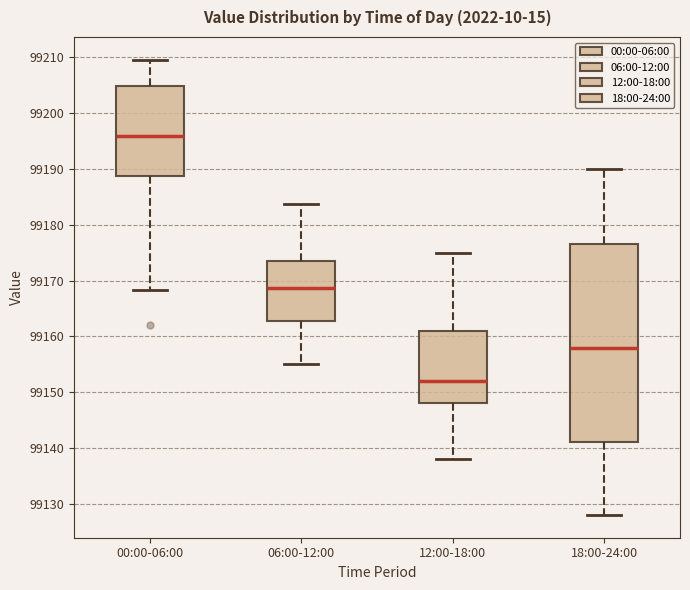

Reading left to right, transcribe this box plot: for each box, give where its median line is, the range the box spans, and where its two whiskers end, as read against the y-axis. The values are not printed on the chart, so give them approximately, as read against the axis.

00:00-06:00: median 99196, box 99189 to 99205, whiskers 99168 to 99210
06:00-12:00: median 99169, box 99163 to 99173, whiskers 99155 to 99184
12:00-18:00: median 99152, box 99148 to 99161, whiskers 99138 to 99175
18:00-24:00: median 99158, box 99141 to 99177, whiskers 99128 to 99190